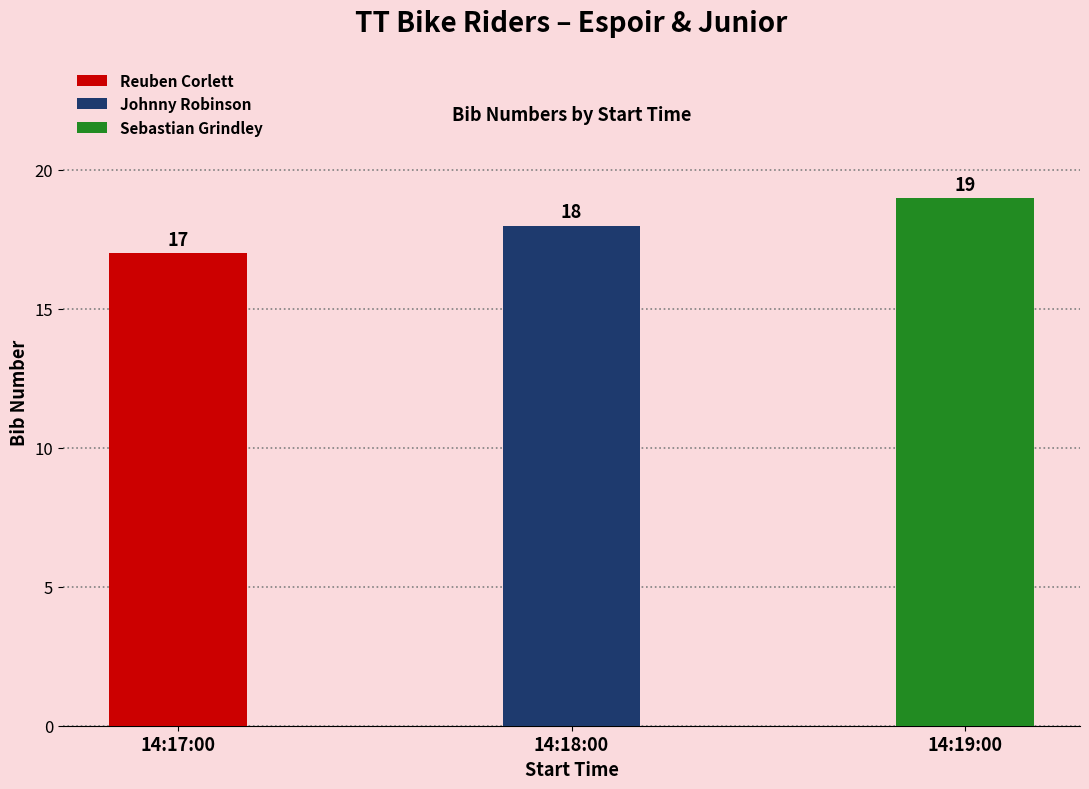

True or false: the data shows 33 at 14:19:00.

False